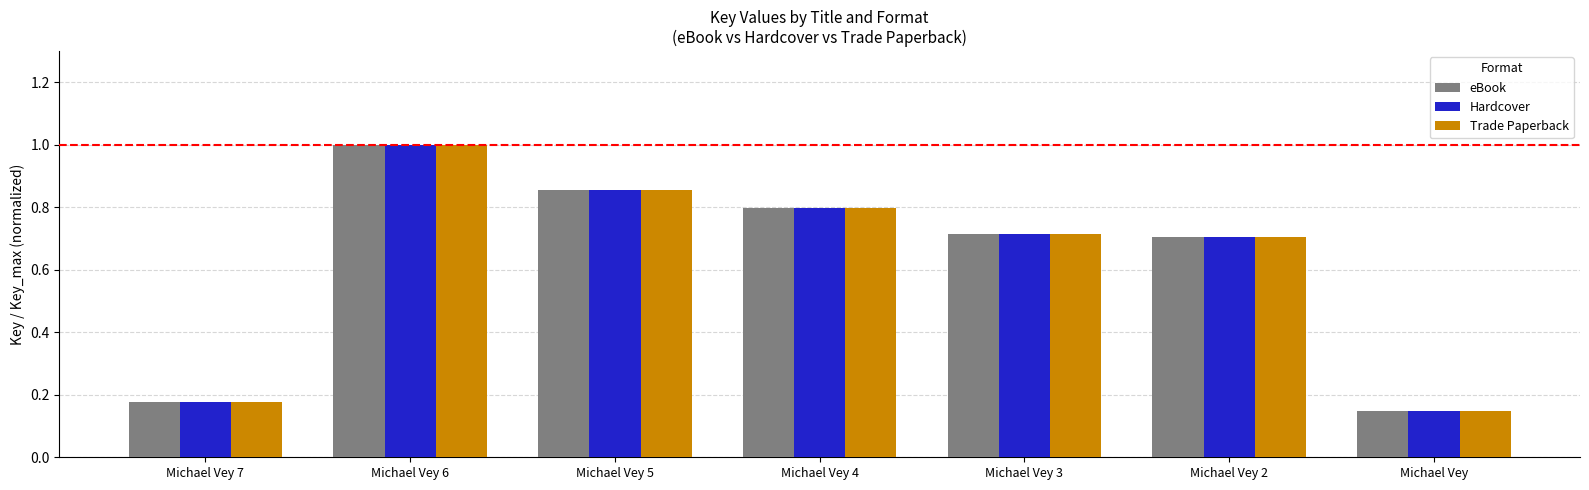

What are all the series names shown in the legend?

eBook, Hardcover, Trade Paperback